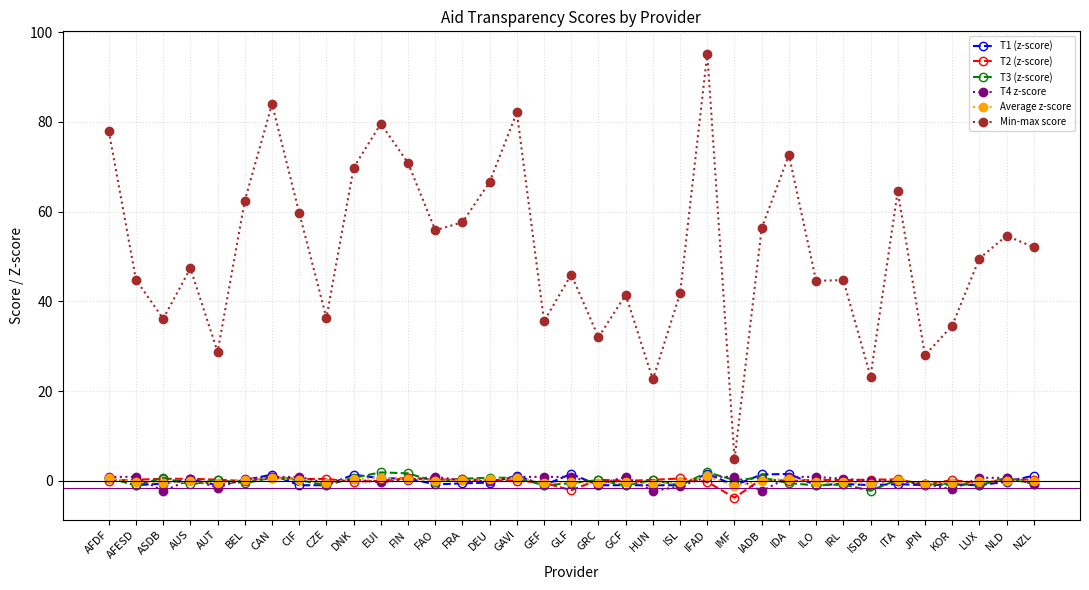

The Min-max score series shows 36.1 at ASDB. True or false?

True